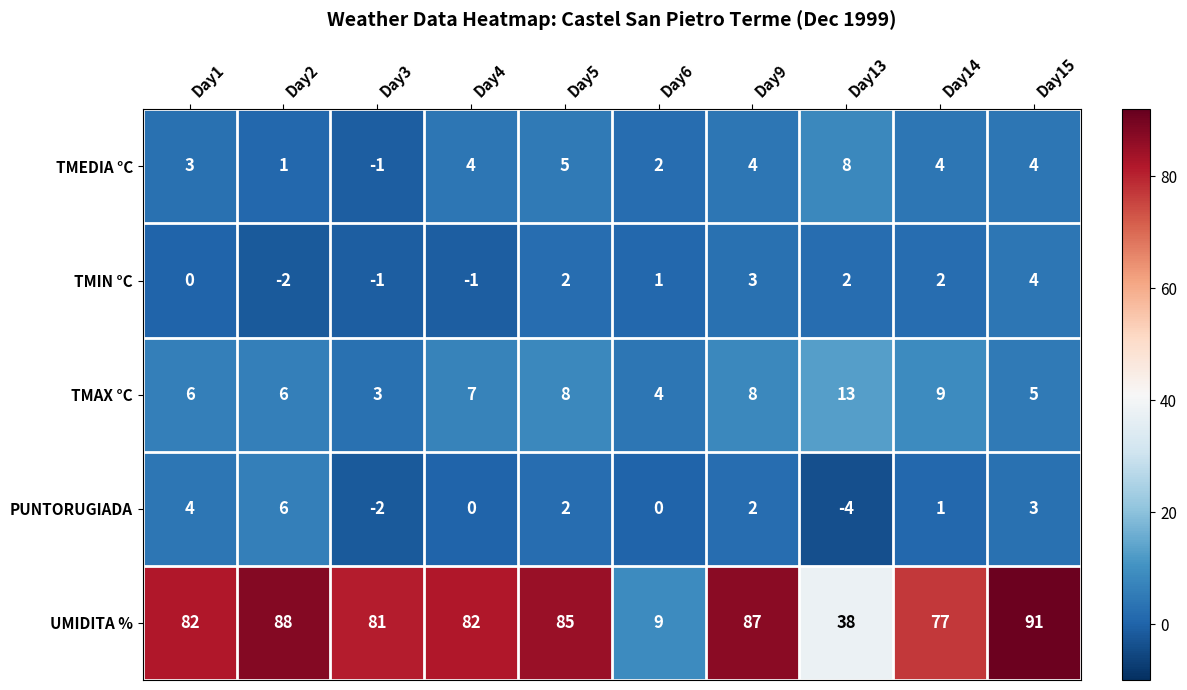

What is the total value across all series at Day4?

92